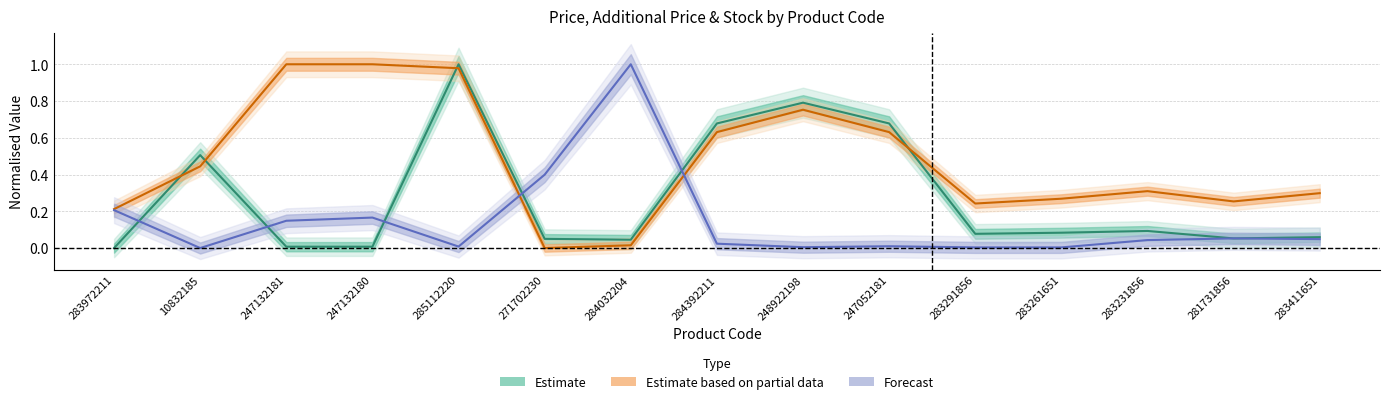

True or false: Залишок has more than 1 points higher than both neighbors.

True